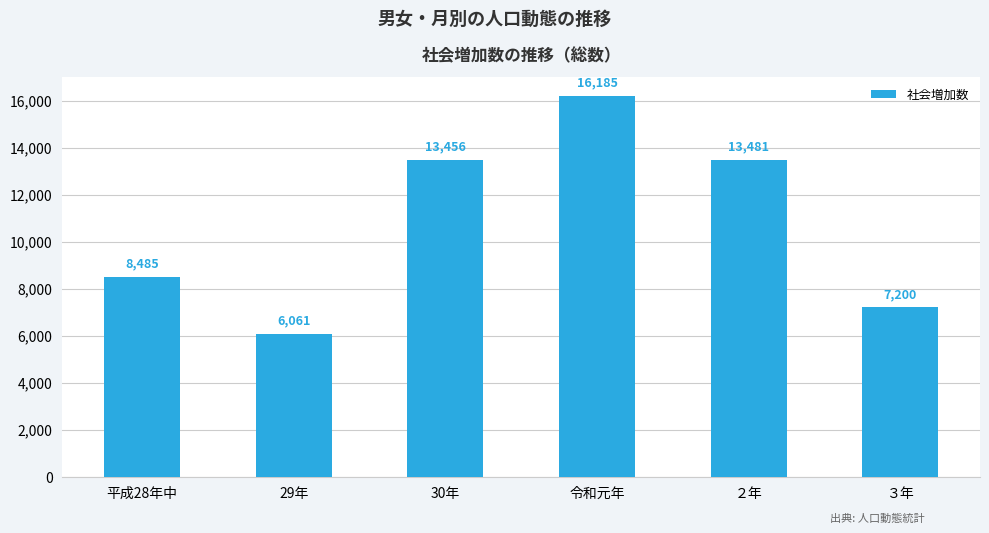

Reading left to right, transcribe all the data shown in this chart.

8485	6061	13456	16185	13481	7200